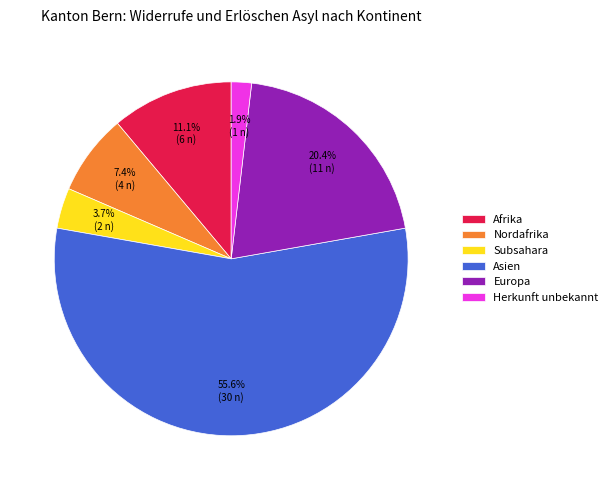

Is it true that Subsahara is 4% of the pie?

True